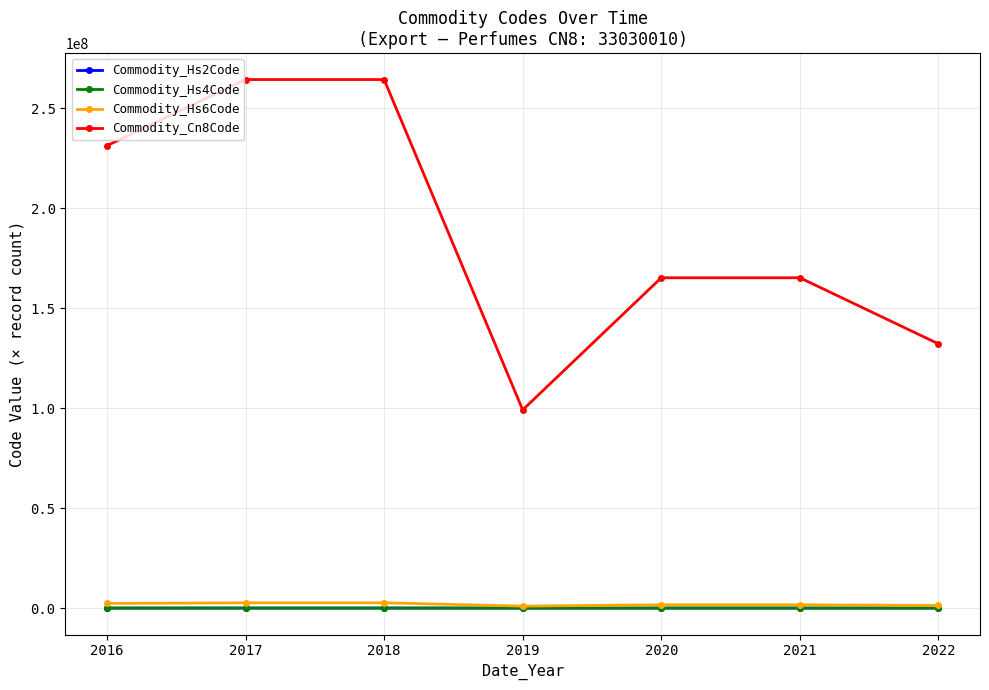

What is the difference between the maximum and minimum values in the Commodity_Hs4Code series?

16515